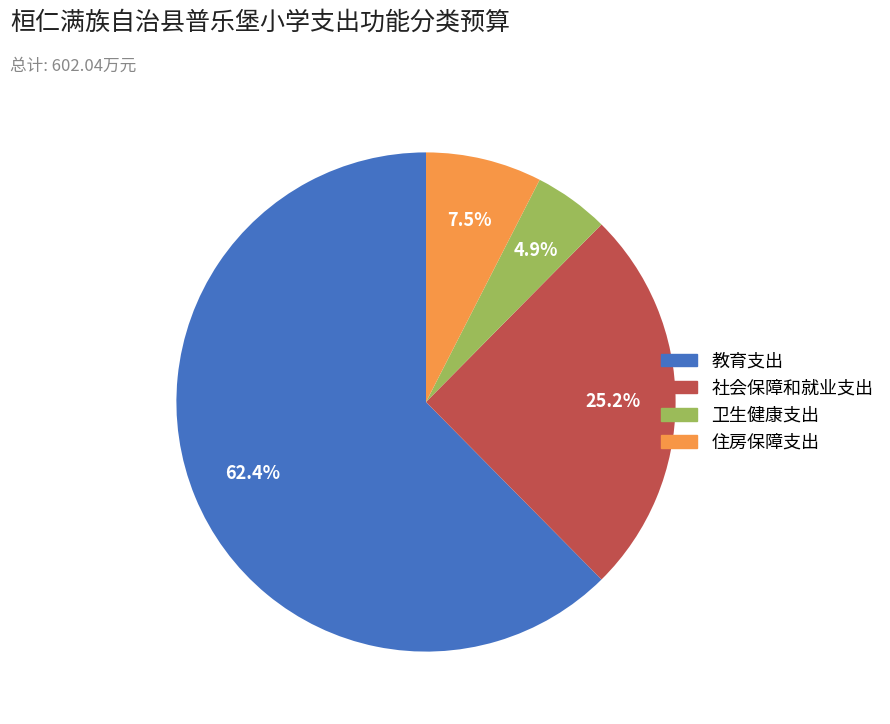

Rank the categories by value from highest to lowest.

教育支出, 社会保障和就业支出, 住房保障支出, 卫生健康支出